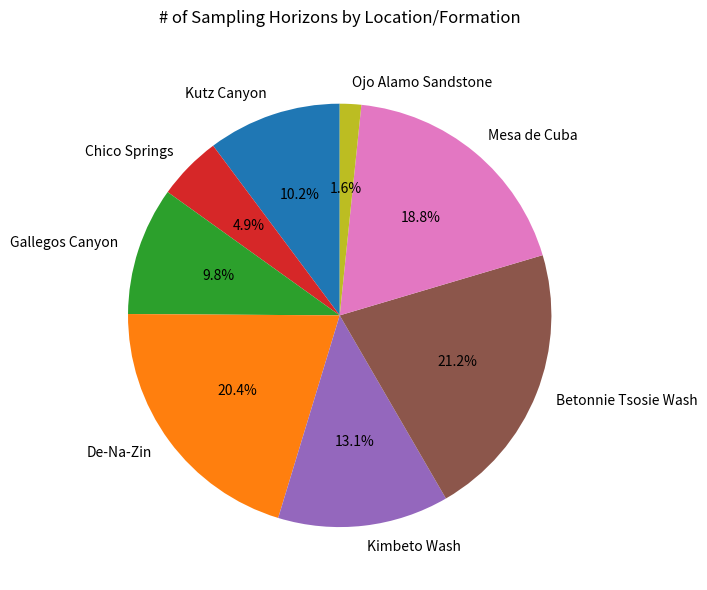

True or false: Betonnie Tsosie Wash accounts for 21% of the total.

True